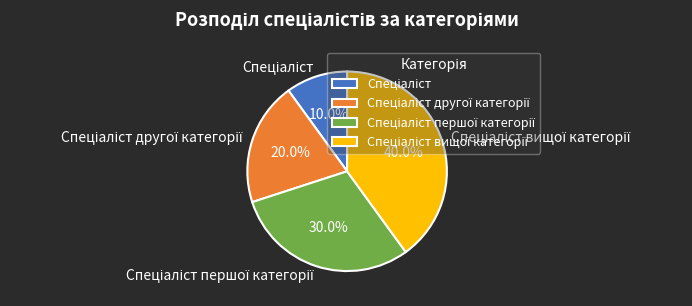

Is there any slice that represents more than half of the pie?

No